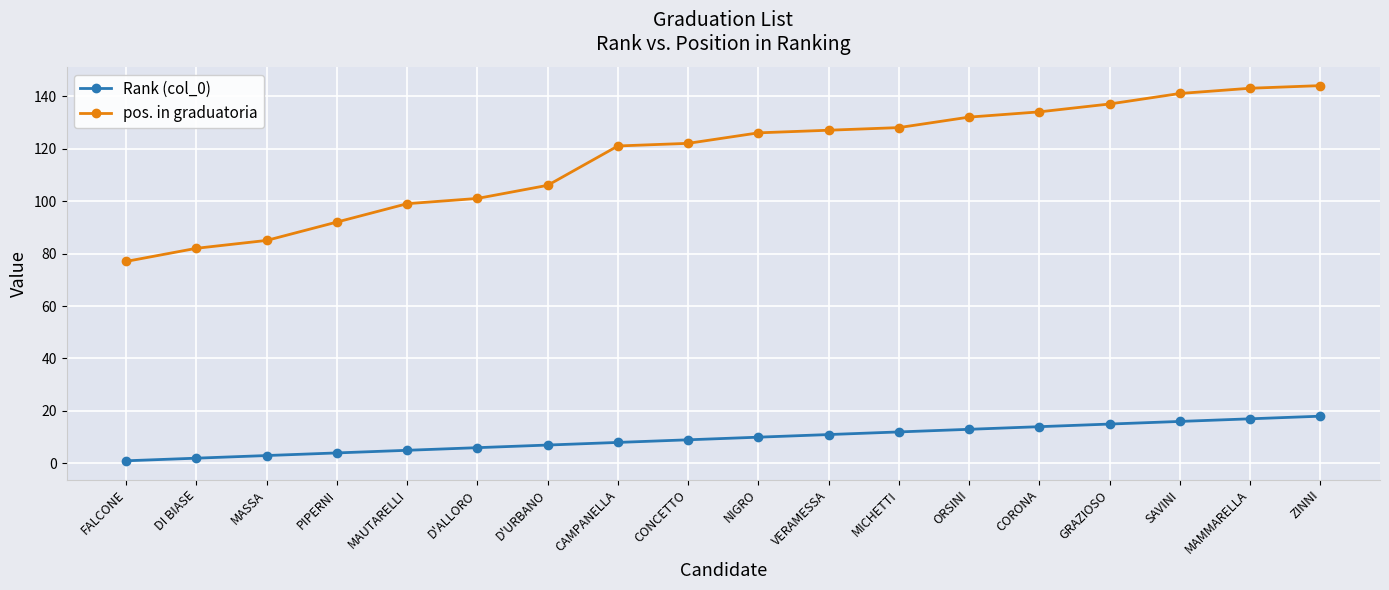

Reading left to right, what are all the values shown in this chart?

Rank (col_0): 1	2	3	4	5	6	7	8	9	10	11	12	13	14	15	16	17	18
pos. in graduatoria: 77	82	85	92	99	101	106	121	122	126	127	128	132	134	137	141	143	144